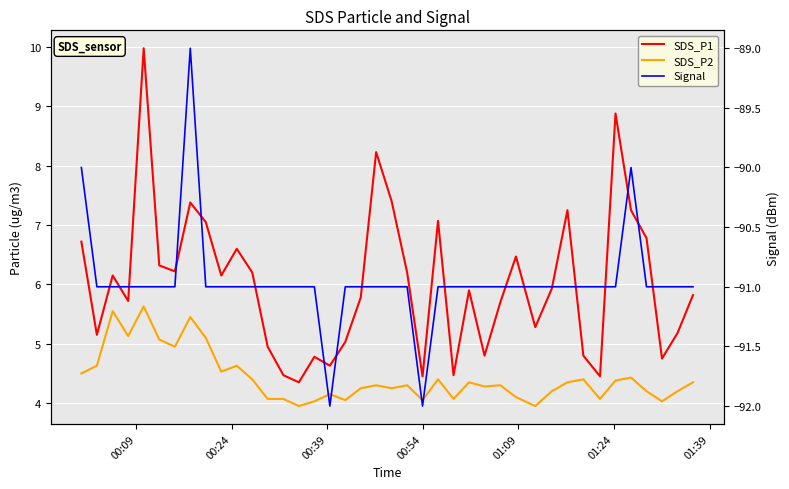

How many values in the SDS_P2 series exceed 4?

38